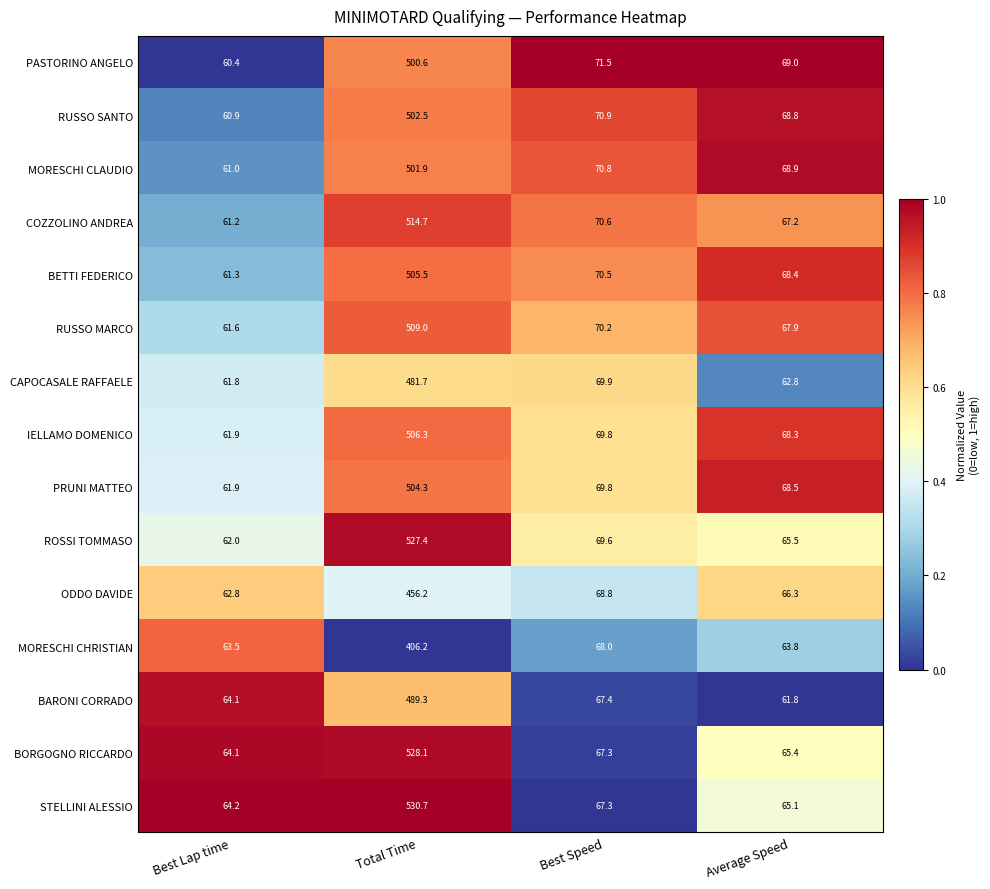

At which category does the chart reach its minimum across all series?

Best Lap time